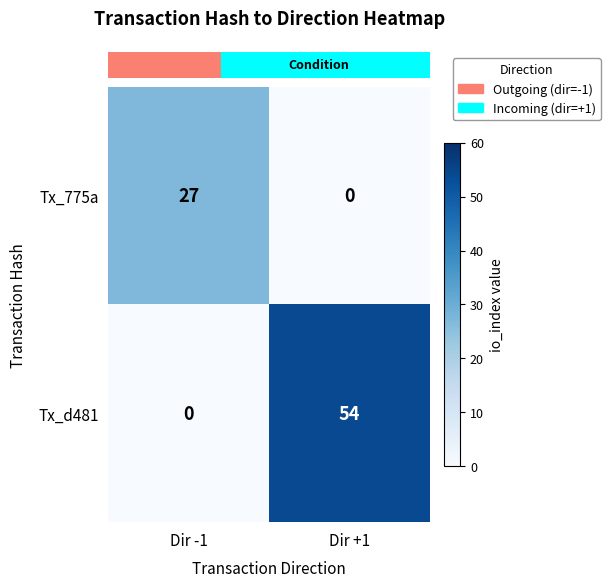

How many values in the Tx_775a series are below 27?

1